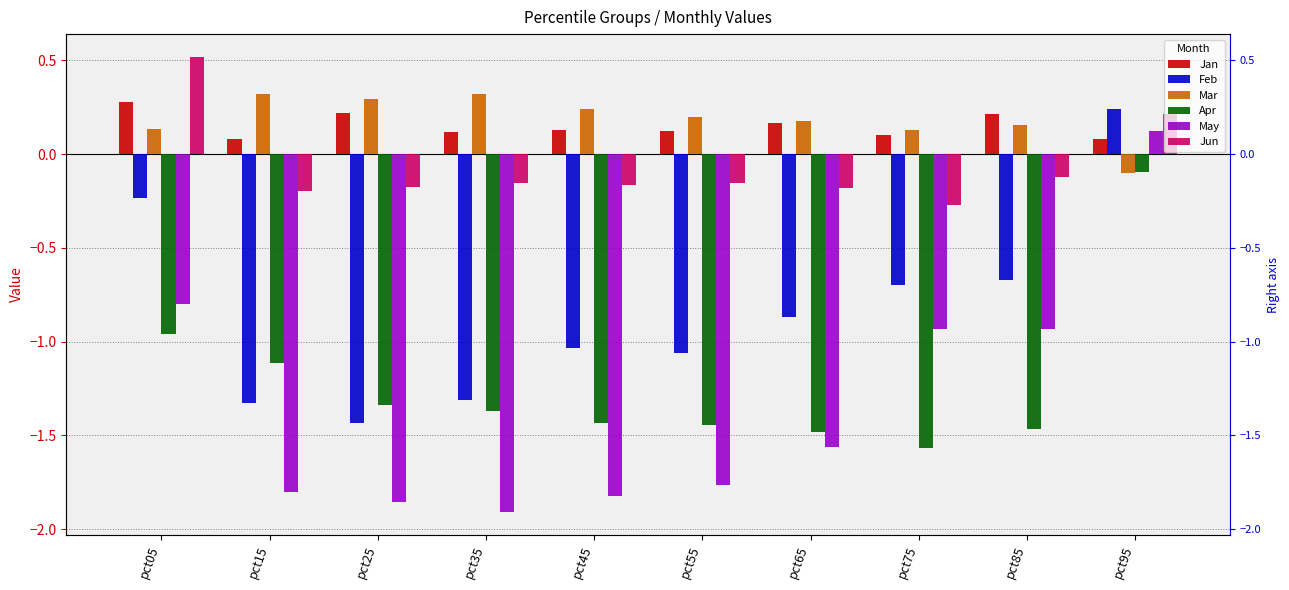

At which category is the sum across all series the highest?

pct95